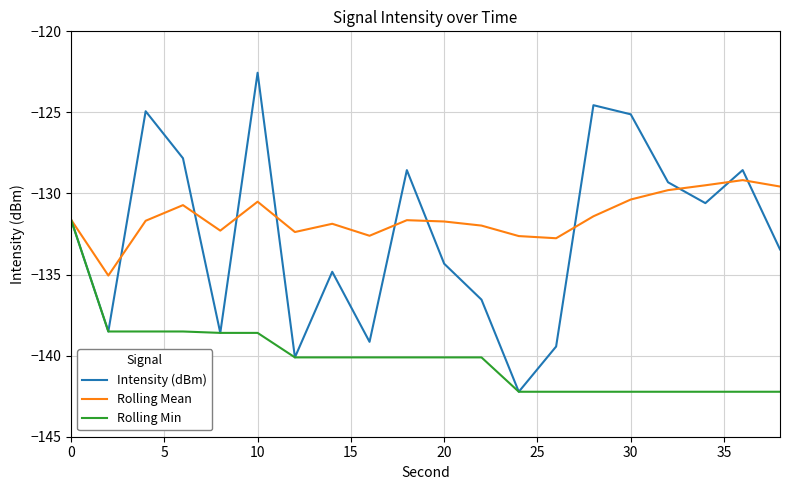

What is the sum of all Intensity (dBm) values?

-2650.8